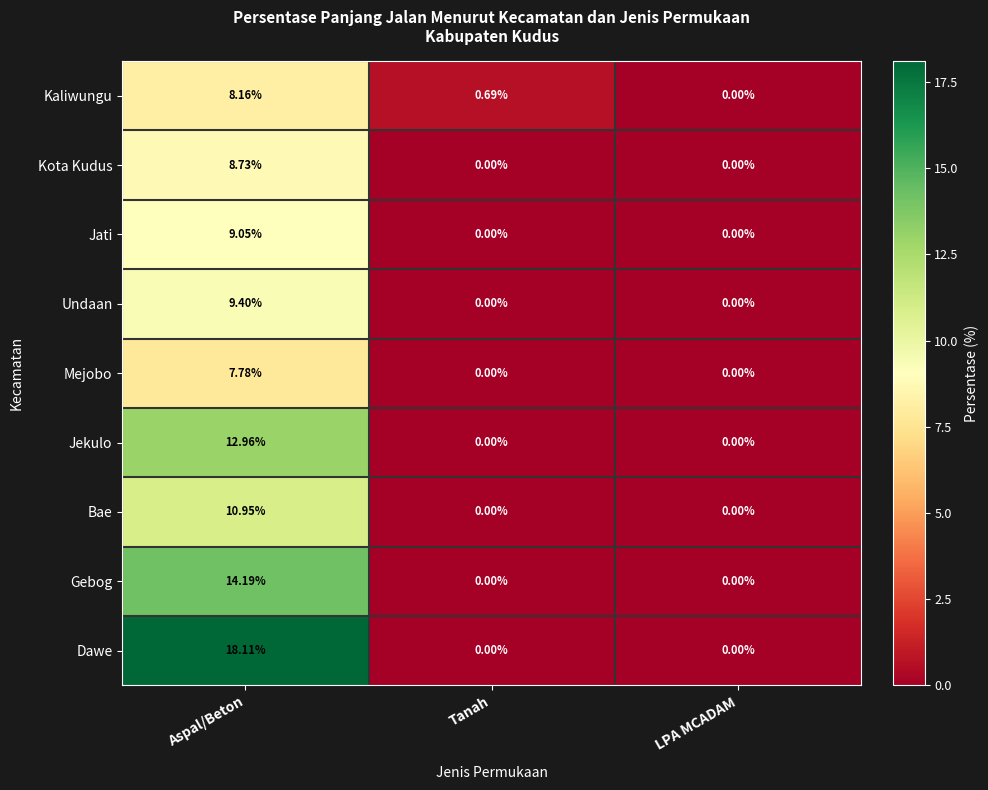

Which series has the widest spread of values?

Dawe